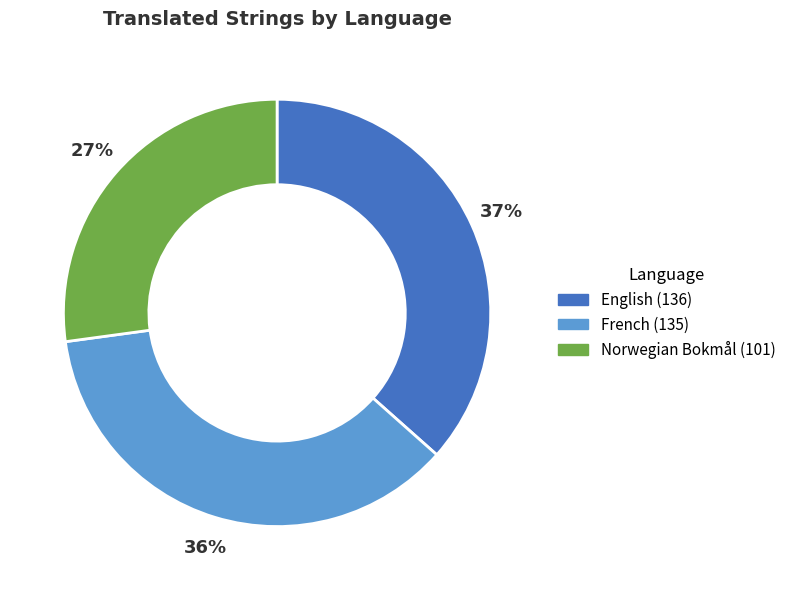

Which has a higher value, Norwegian Bokmål or English?

English